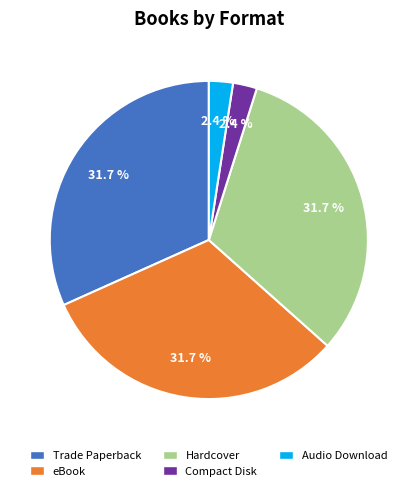

To the nearest percent, what is the average slice percentage?

20%